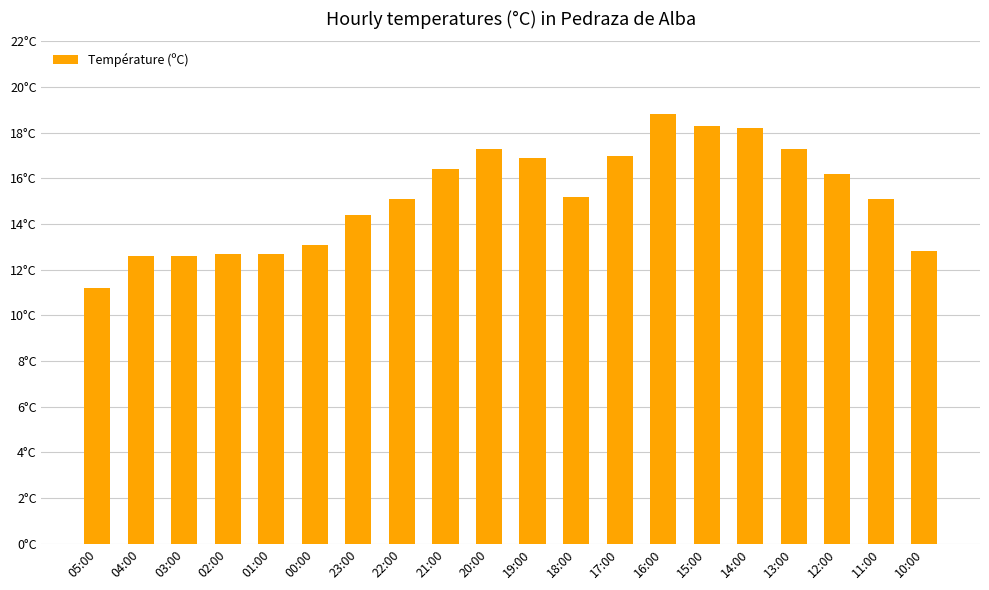

Reading left to right, extract all data points from this chart.

05:00=11.2	04:00=12.6	03:00=12.6	02:00=12.7	01:00=12.7	00:00=13.1	23:00=14.4	22:00=15.1	21:00=16.4	20:00=17.3	19:00=16.9	18:00=15.2	17:00=17.0	16:00=18.8	15:00=18.3	14:00=18.2	13:00=17.3	12:00=16.2	11:00=15.1	10:00=12.8